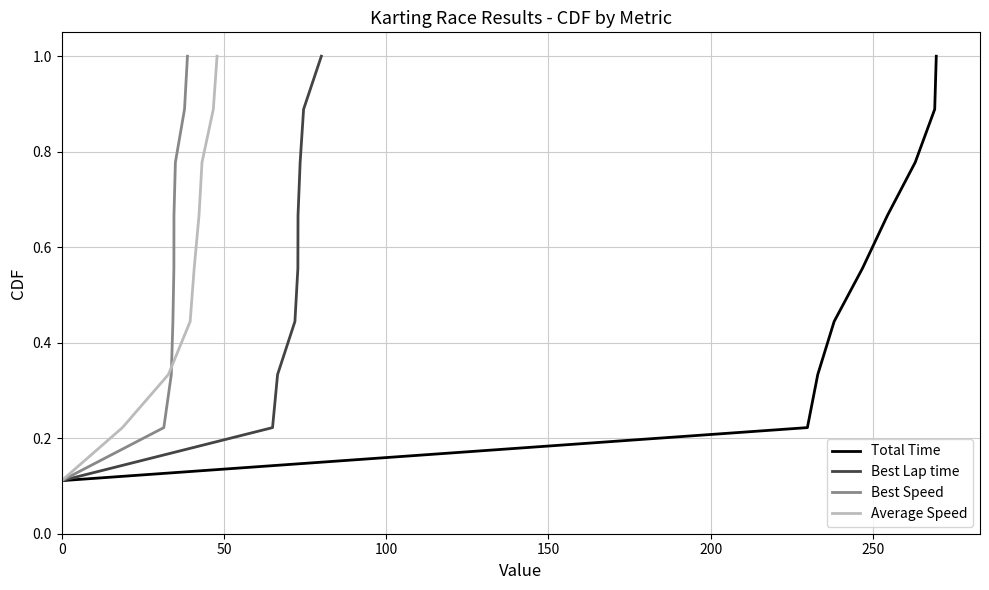

True or false: Average Speed has more than 0 points higher than both neighbors.

False